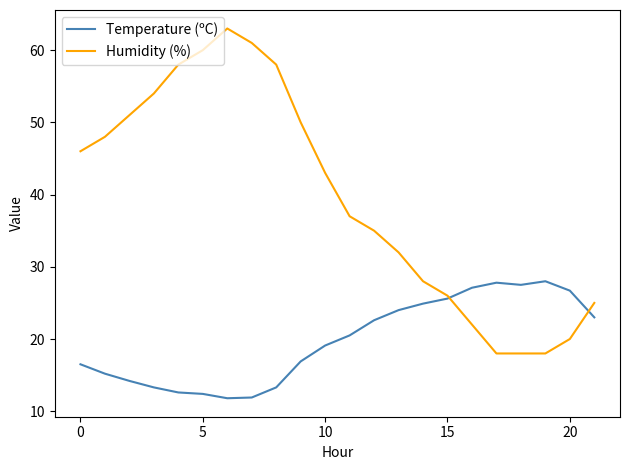

Is this an area chart (filled region under the line)?

No